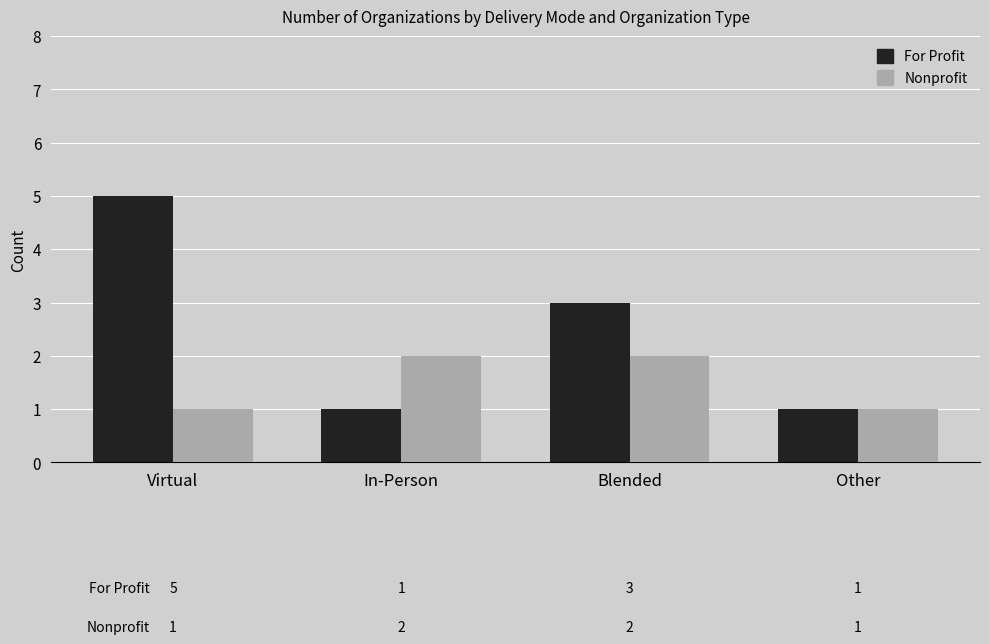

At Virtual, list the series in order from largest to smallest.

For Profit, Nonprofit